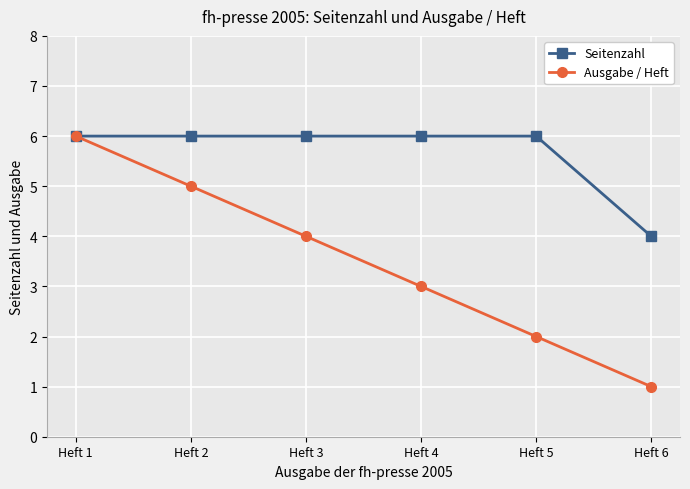

True or false: Ausgabe / Heft has a value of 4 at Heft 1.

False